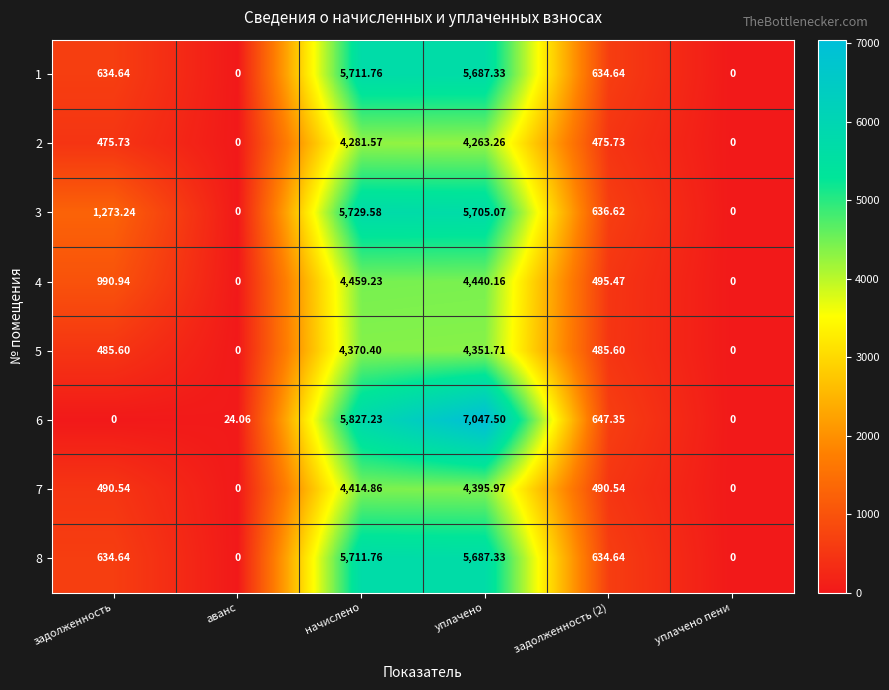

At which category is the sum across all series the highest?

уплачено